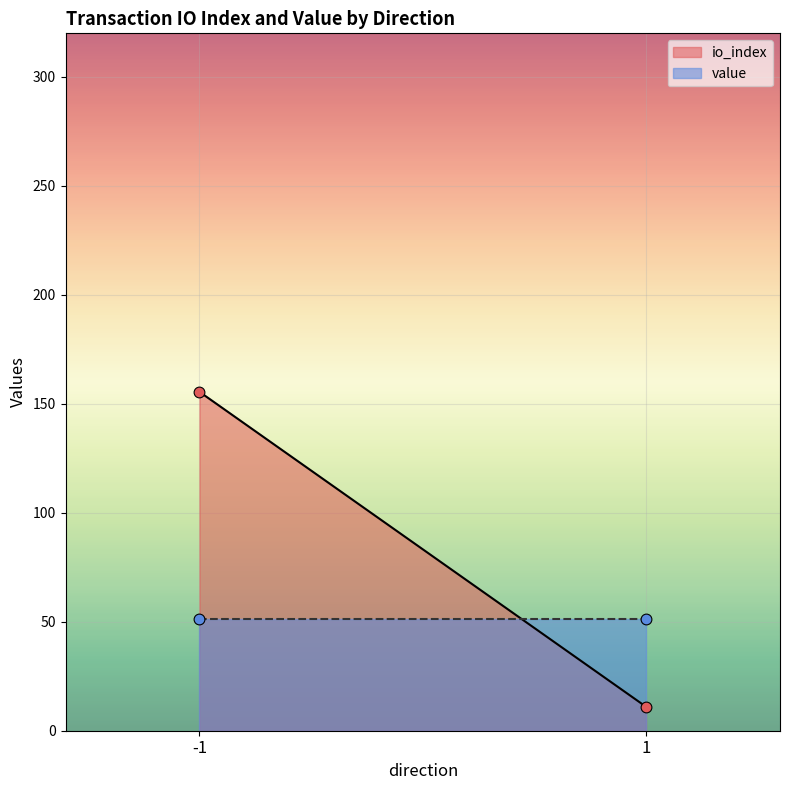

Which series contains the lowest Y value?

io_index